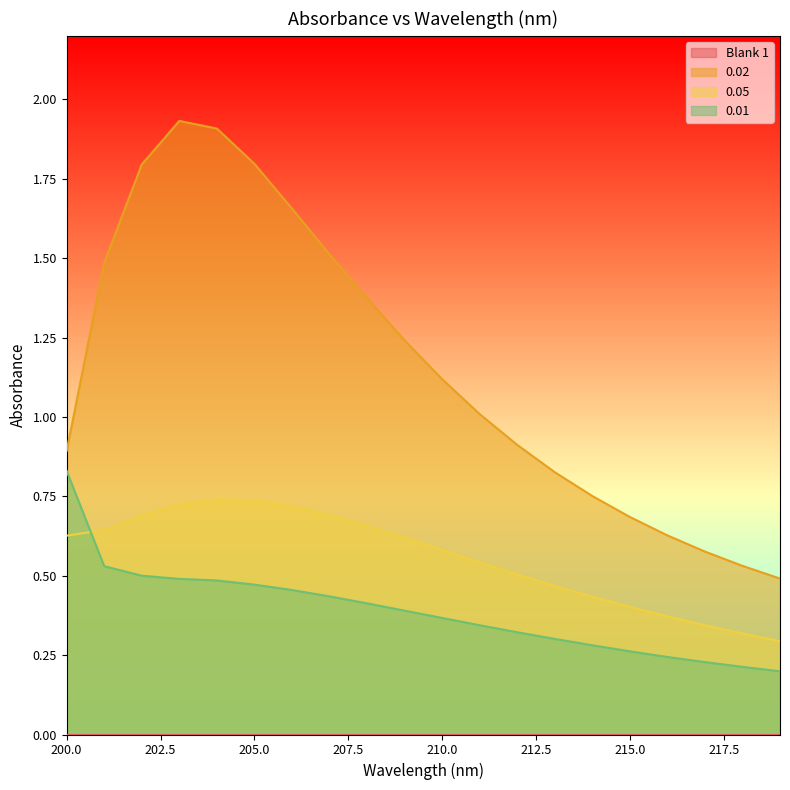

At which category is the sum across all series the highest?

203